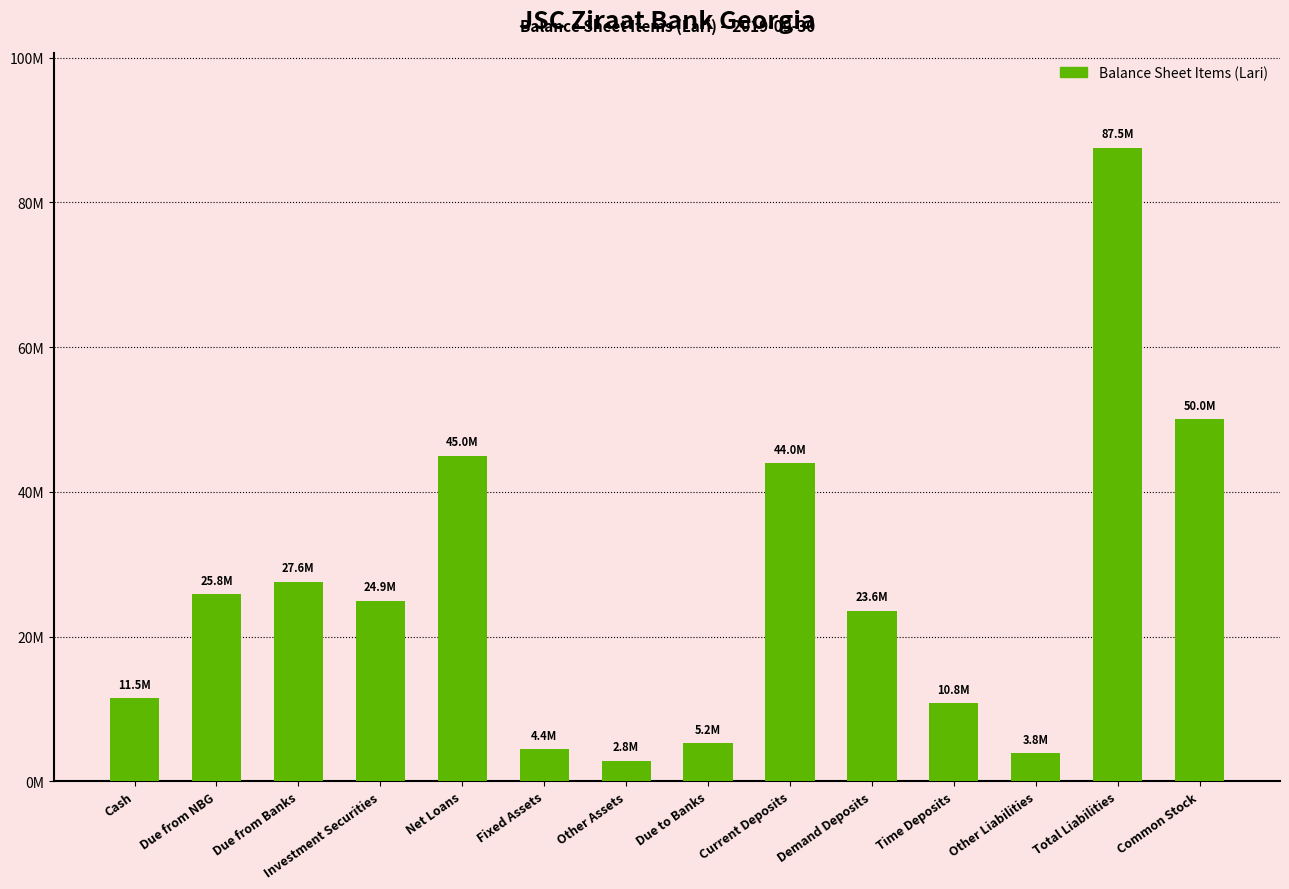

Which category has the highest value across all series?

Total Liabilities